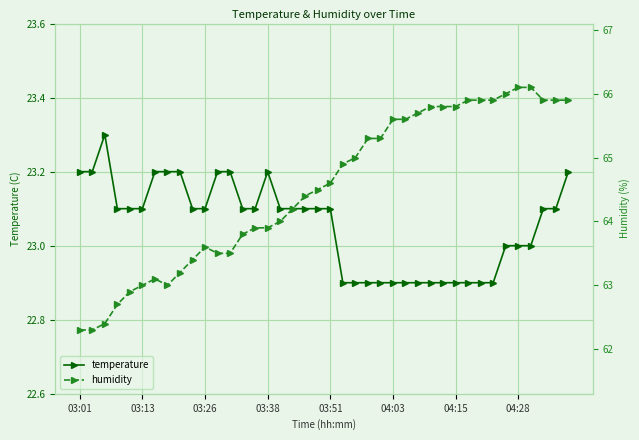

In humidity, how many points are lower than both neighbors (excluding endpoints)?

1